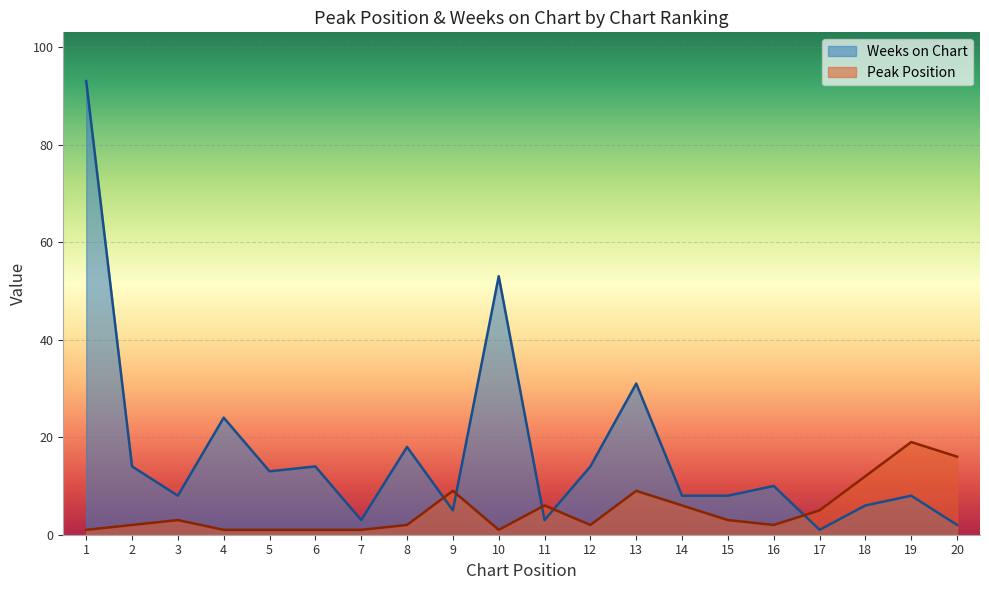

Which series has the largest total across all categories?

Weeks on Chart